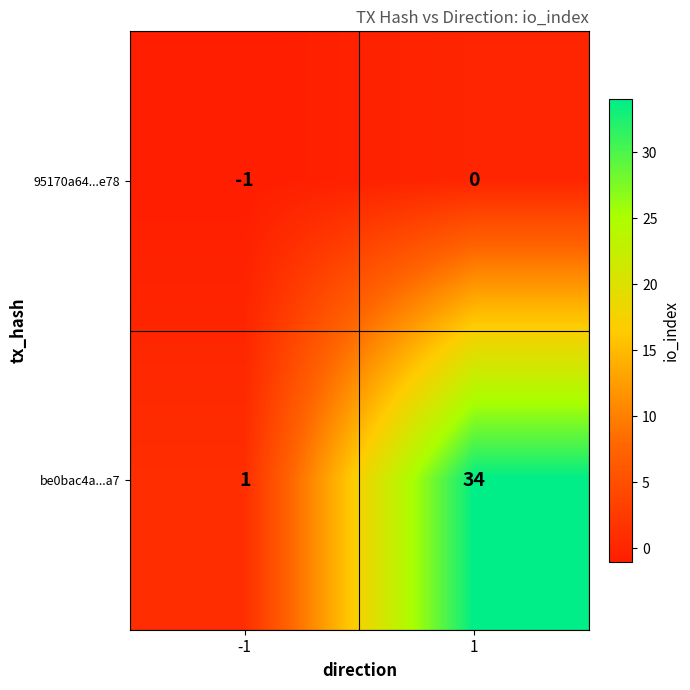

What is the total value across all series at 1?

34